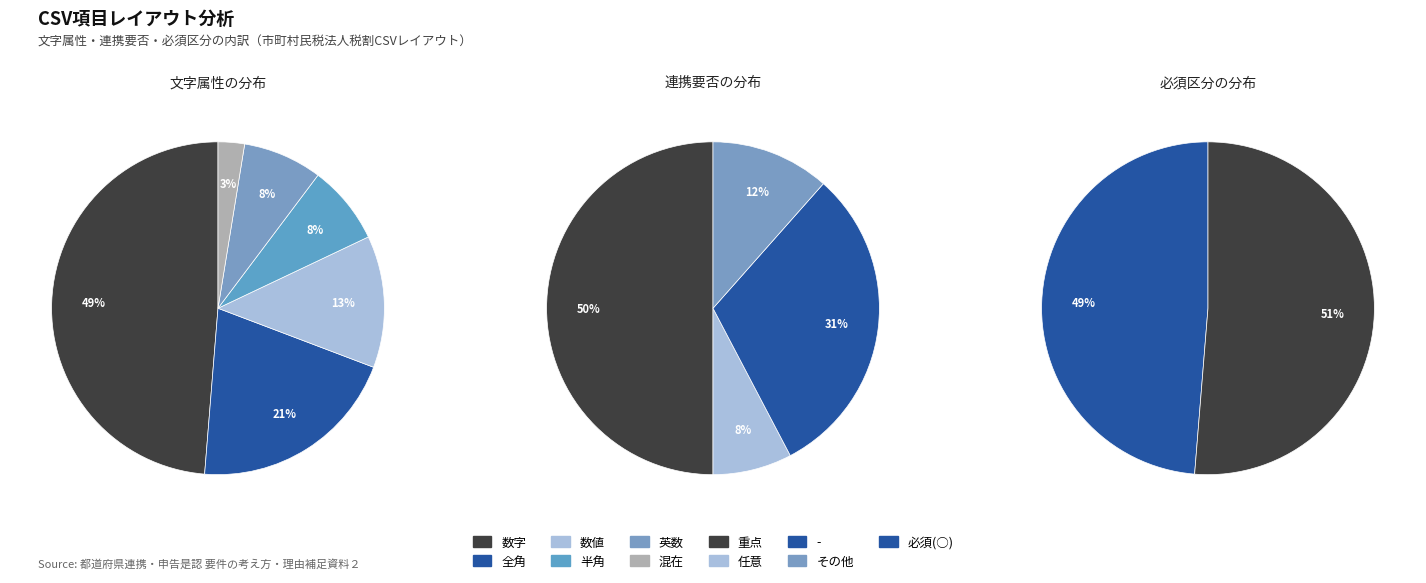

Rank the series at 混在 from lowest to highest value.

必須, 重点, 任意, -